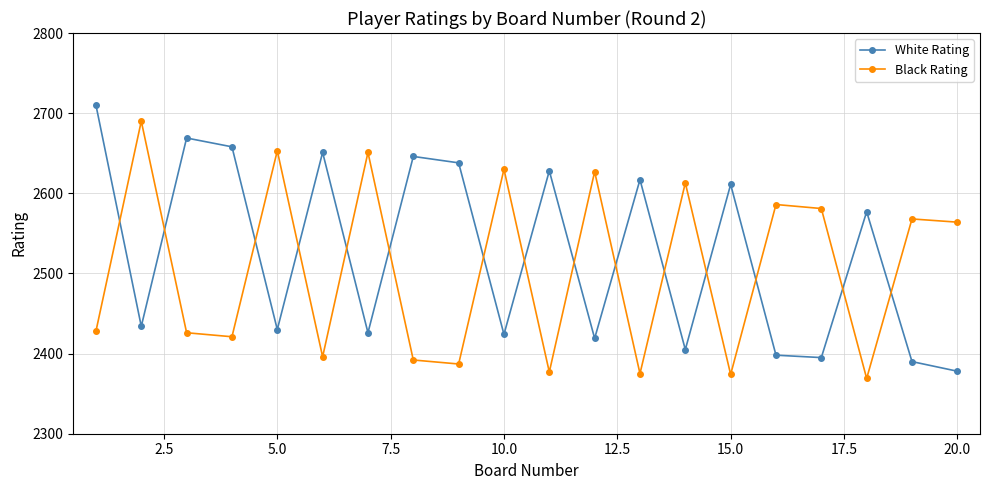

Rank the series by their average value, from highest to lowest.

White Rating, Black Rating